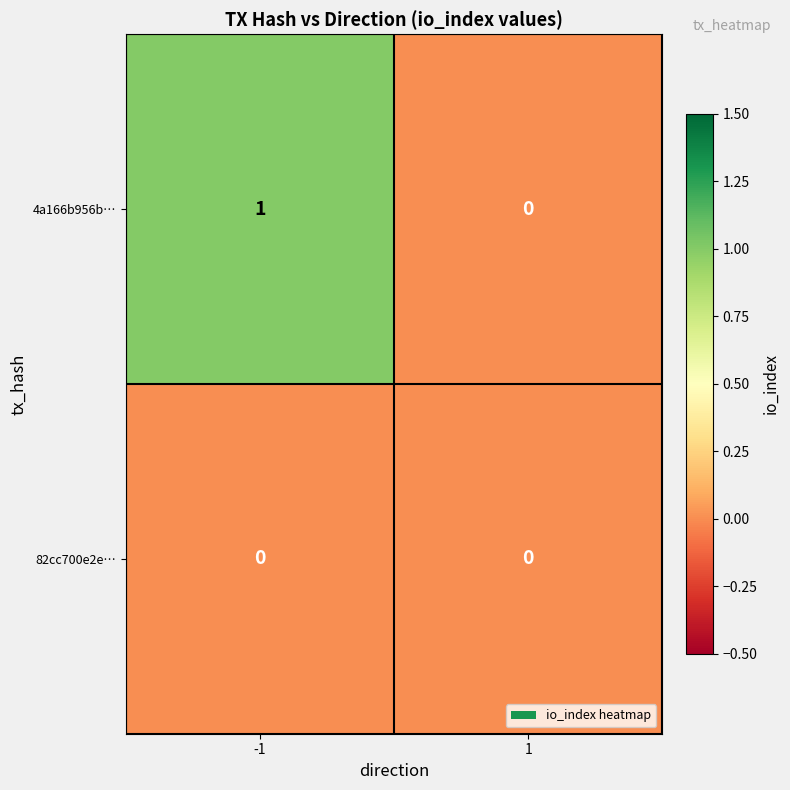

List the series in order of their overall mean, highest first.

4a166b956b…, 82cc700e2e…